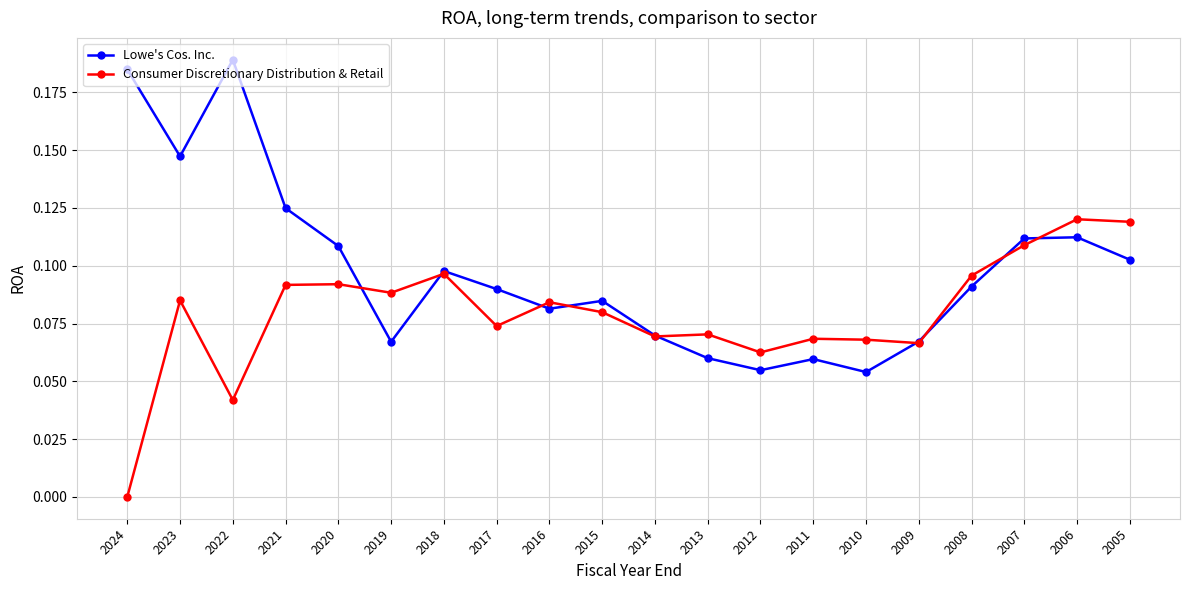

Is it true that Consumer Discretionary Distribution & Retail equals 0.2 at 2020?

False